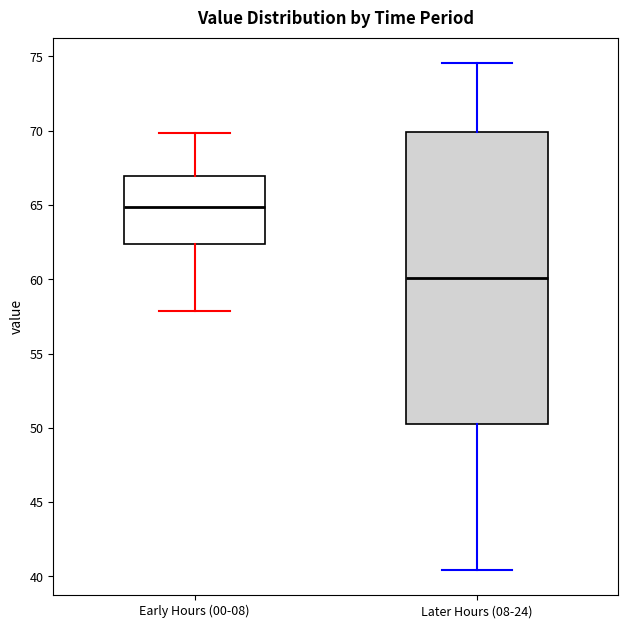

Where is the upper edge of the box for Later Hours (08-24) on the y-axis? The values are not printed on the chart, so give them approximately, as read against the axis.

70.0